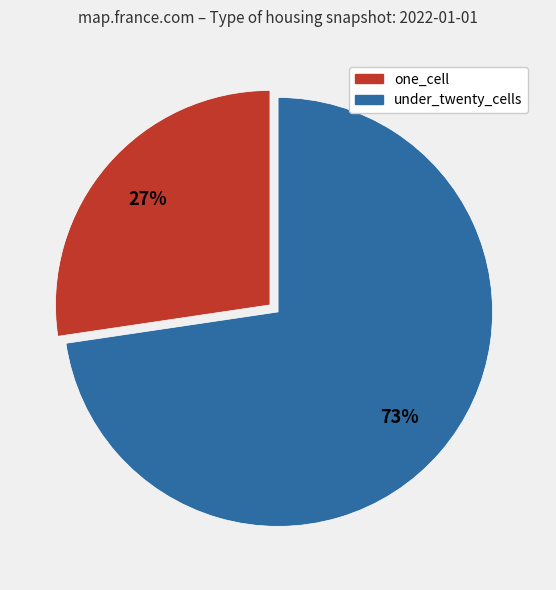

What percentage is the under_twenty_cells slice, to the nearest percent?

73%